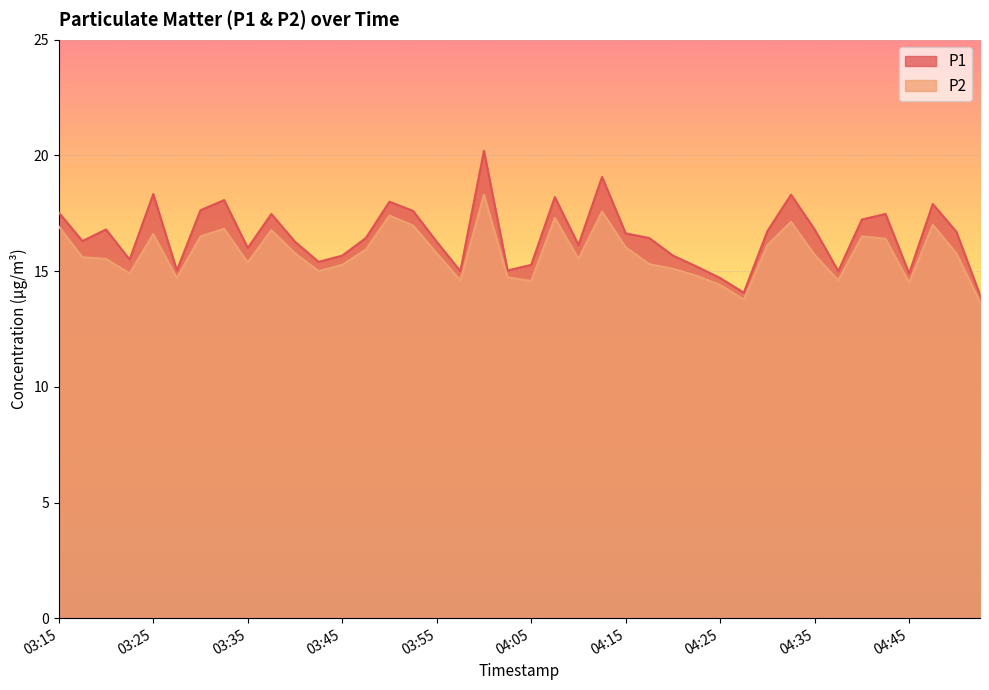

What are all the series names shown in the legend?

P1, P2